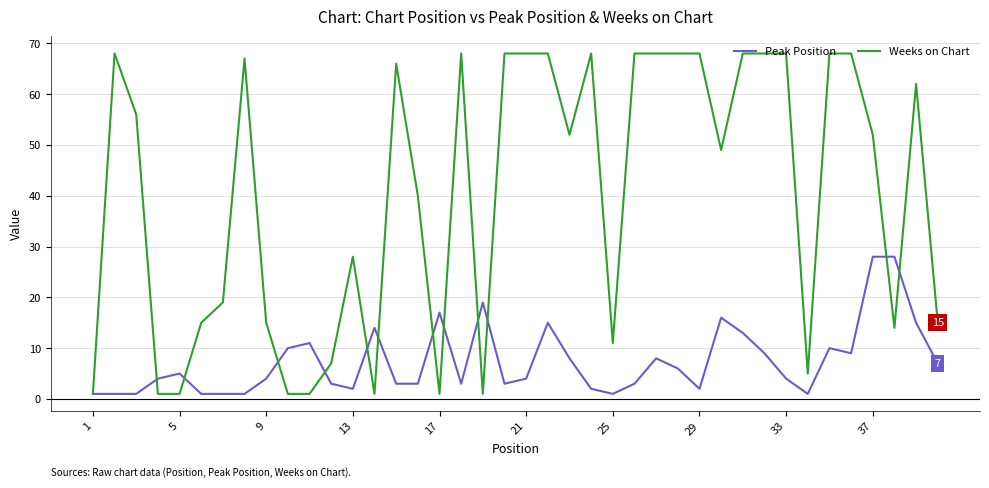

List the series in order of their peak value, highest first.

Weeks on Chart, Peak Position